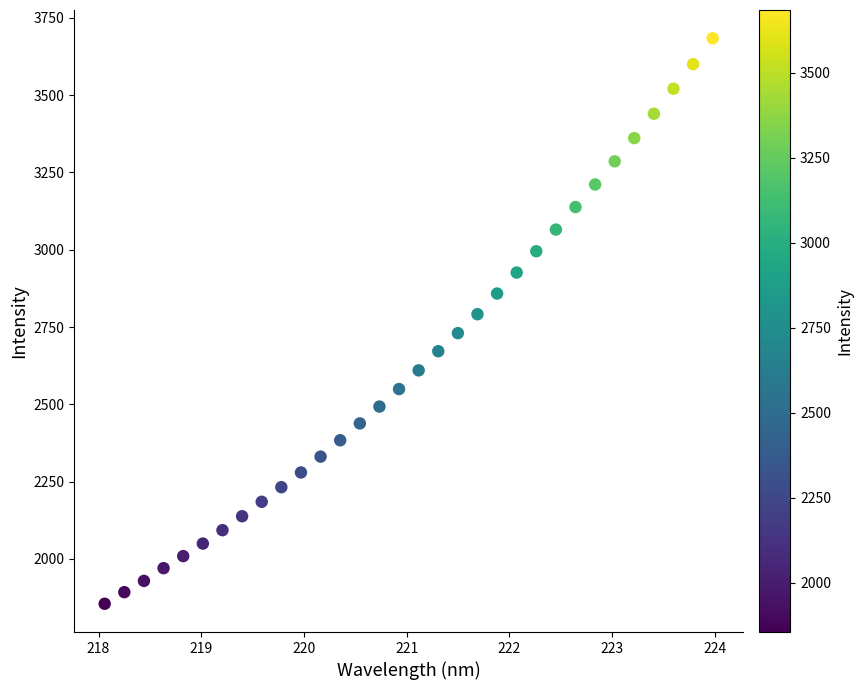

How many data points are displayed?

32